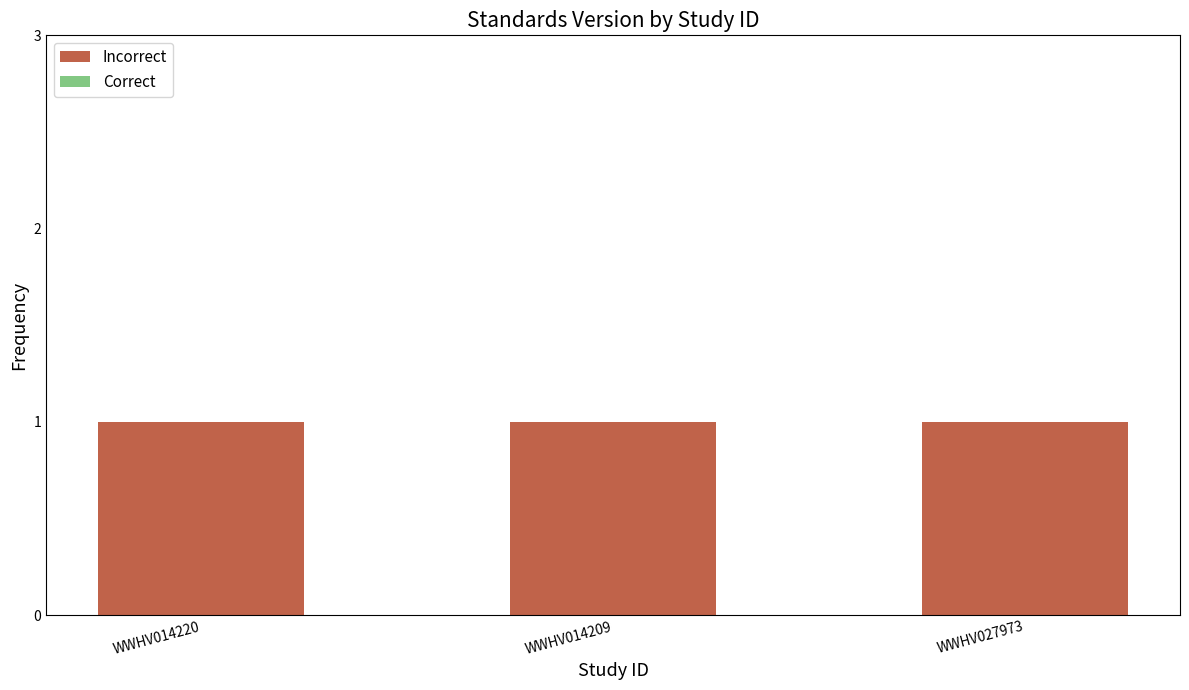

Which series changed the most between WWHV014209 and WWHV027973?

Incorrect